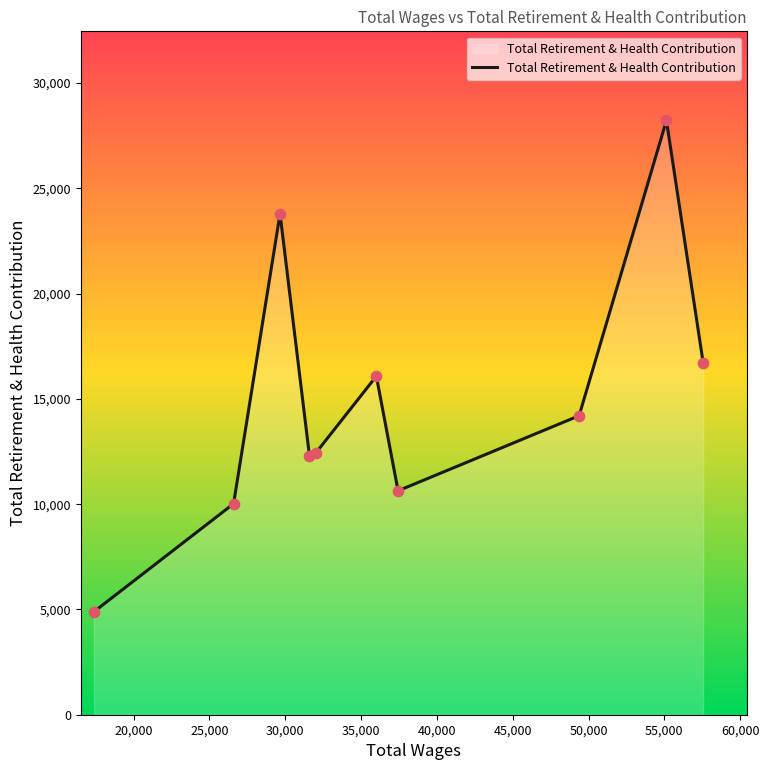

What is the difference between the maximum and minimum values?

23330